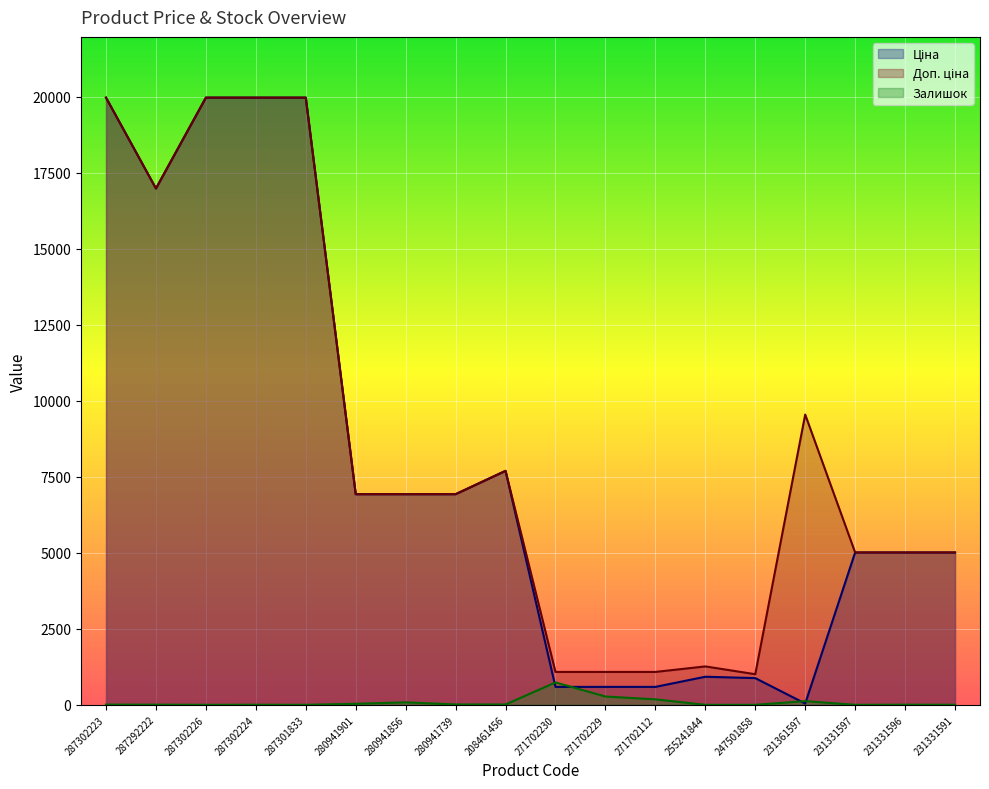

What position from the right is 280941901?

13